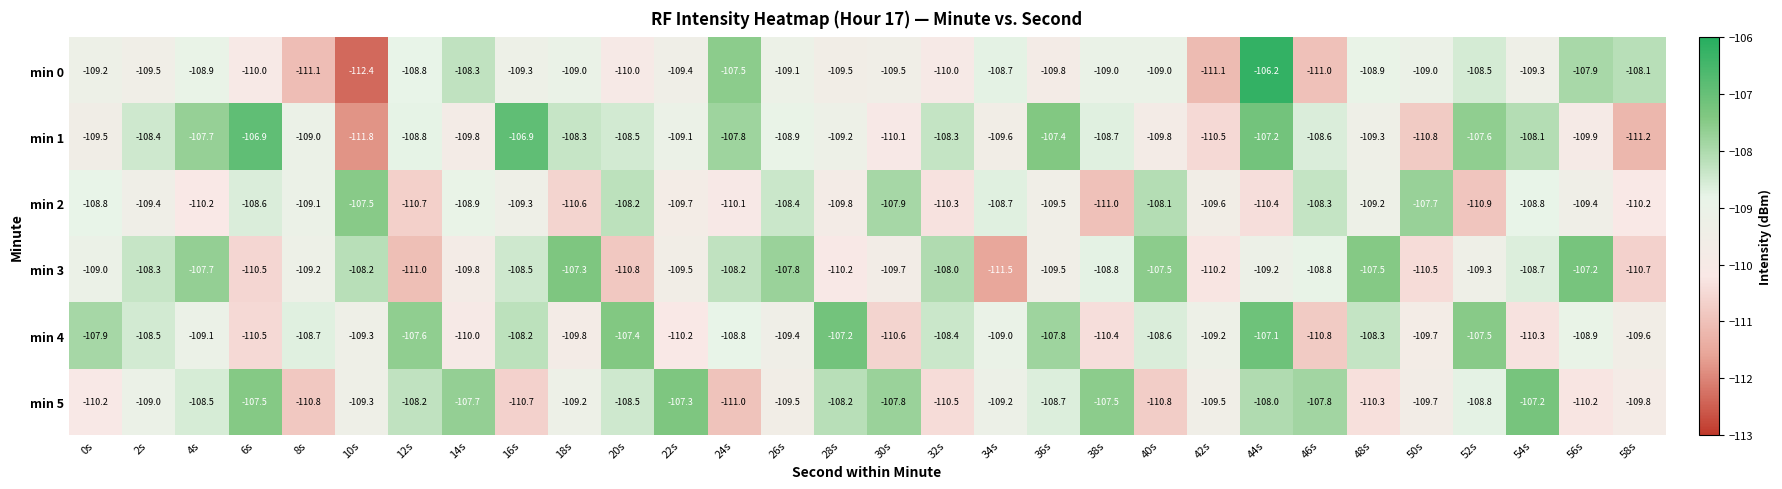

What is the total value across all series at 44s?

-648.1